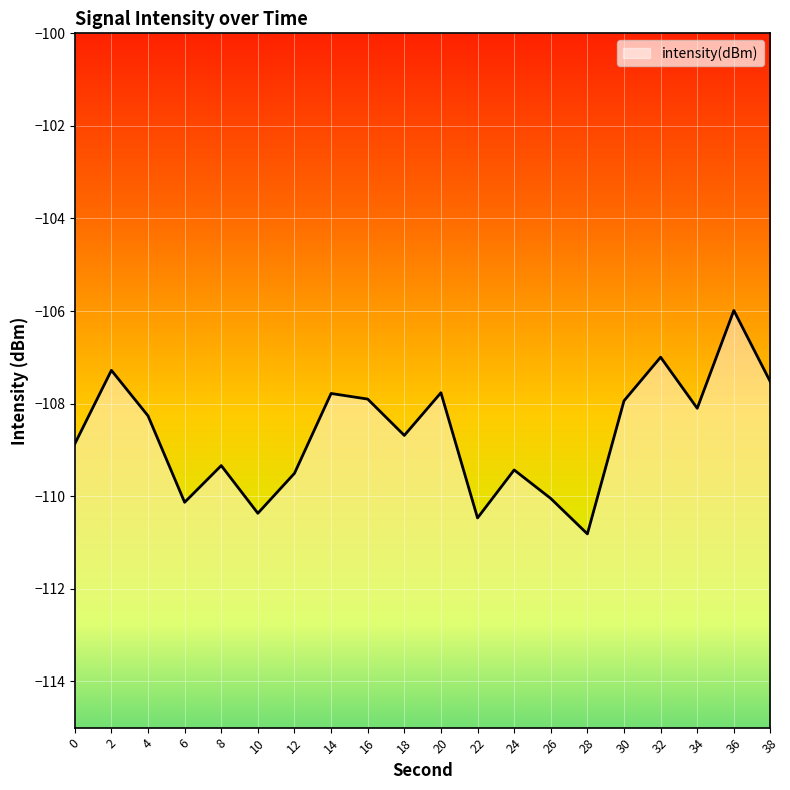

What is the maximum value shown in the chart?

-106.0